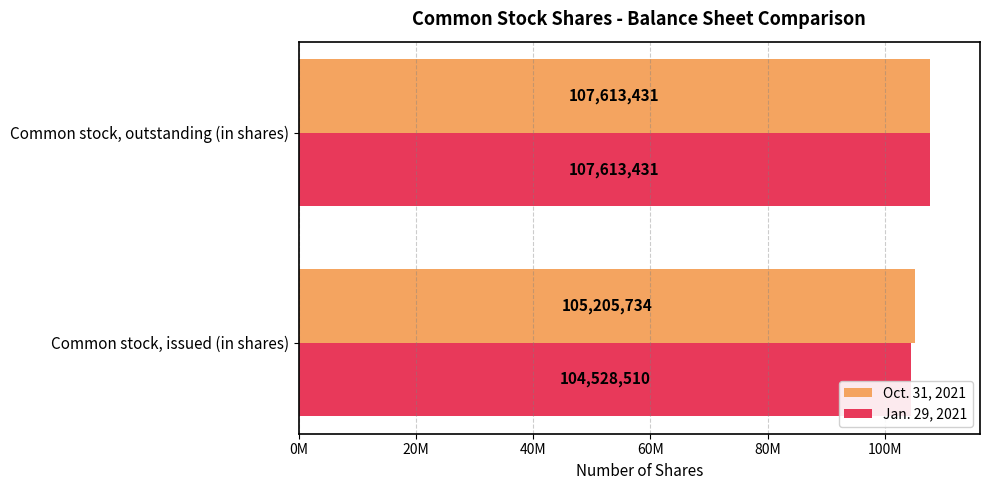

Which label corresponds to the smallest value in the chart?

Common stock, issued (in shares)